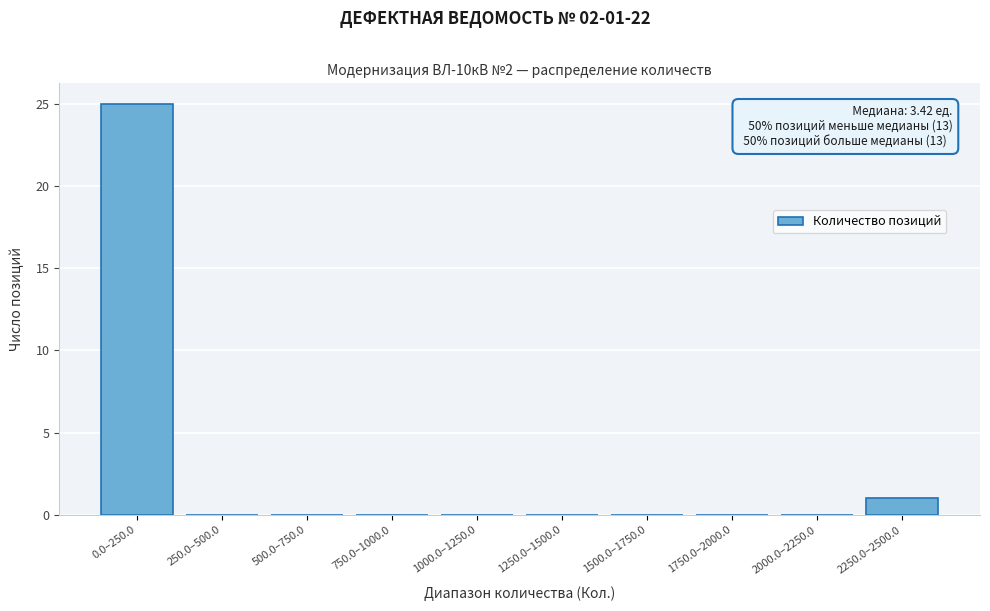

Reading left to right, what are all the values shown in this chart?

0.0–250.0=25	250.0–500.0=0	500.0–750.0=0	750.0–1000.0=0	1000.0–1250.0=0	1250.0–1500.0=0	1500.0–1750.0=0	1750.0–2000.0=0	2000.0–2250.0=0	2250.0–2500.0=1